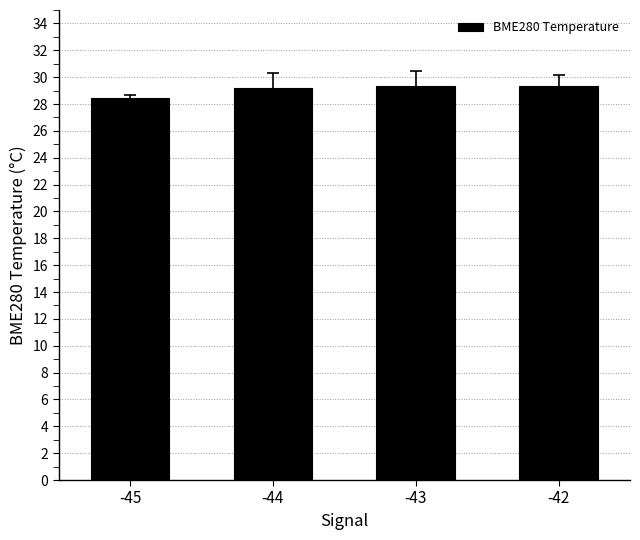

Count the number of values greater than 29.

3